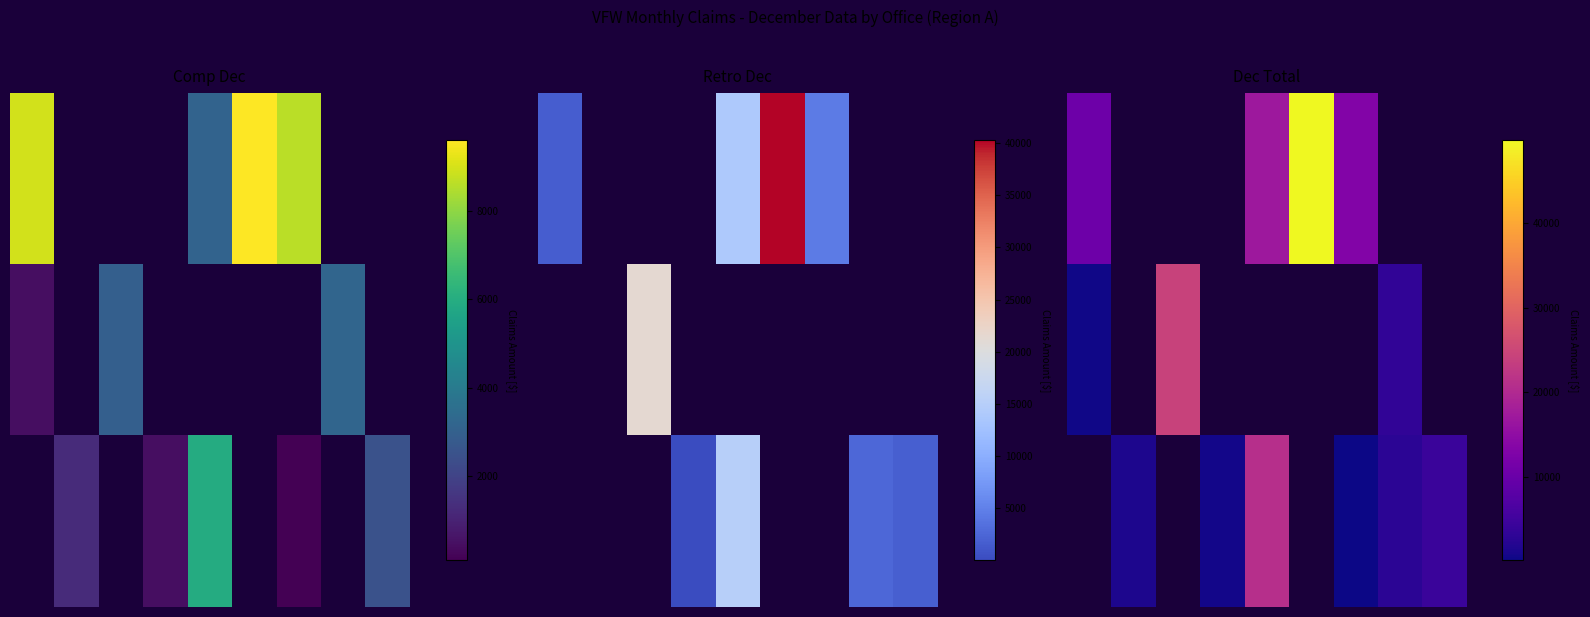

How many positive values does the 1.0 series have?

3